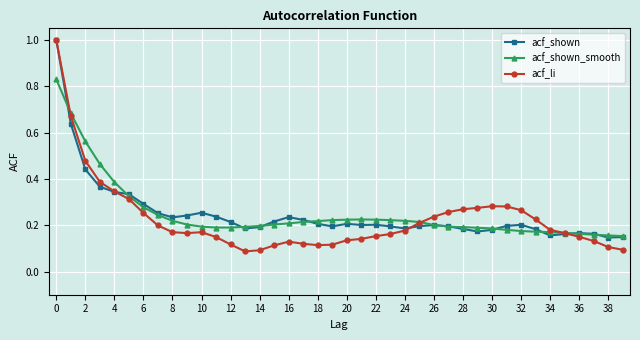

What are all the series names shown in the legend?

acf_shown, acf_shown_smooth, acf_li